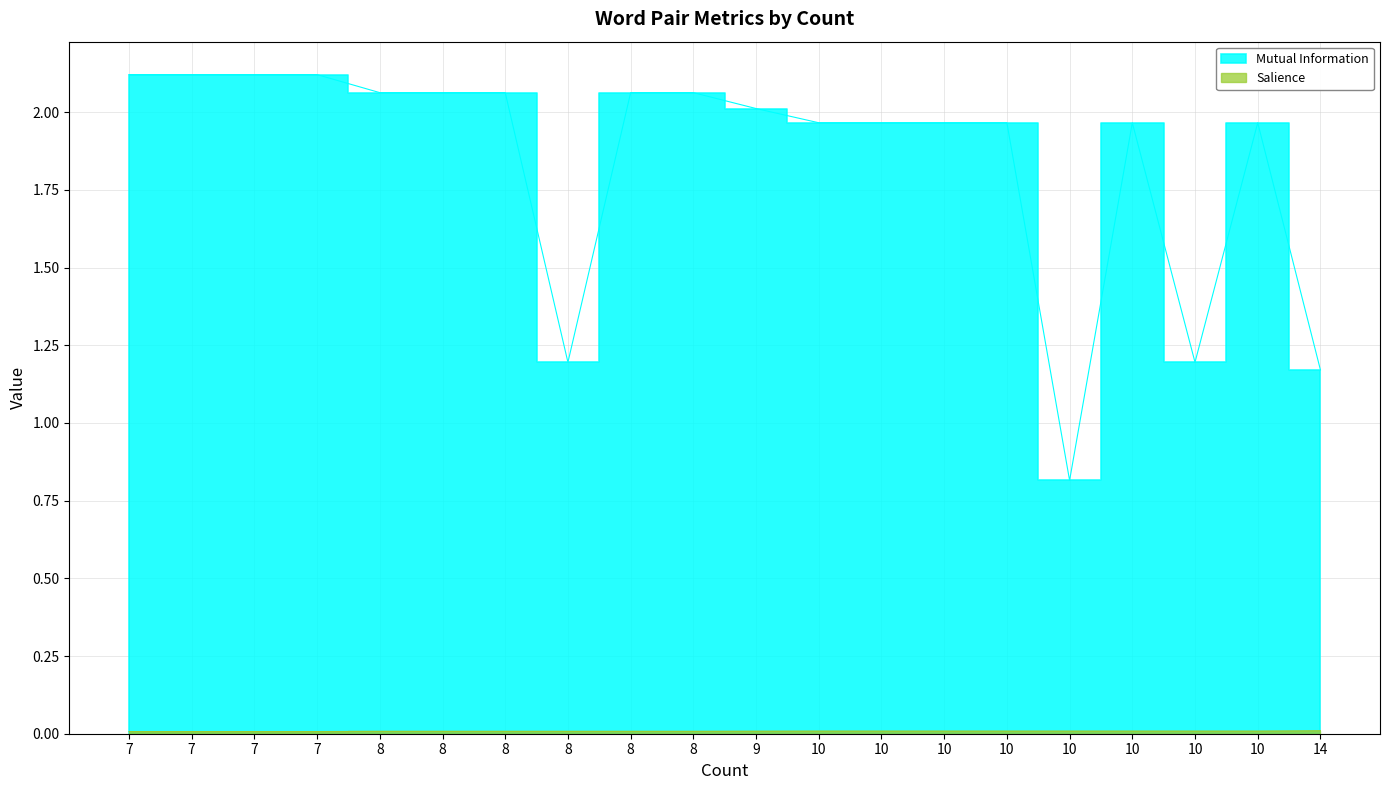

Which series has the largest total across all categories?

Mutual Information